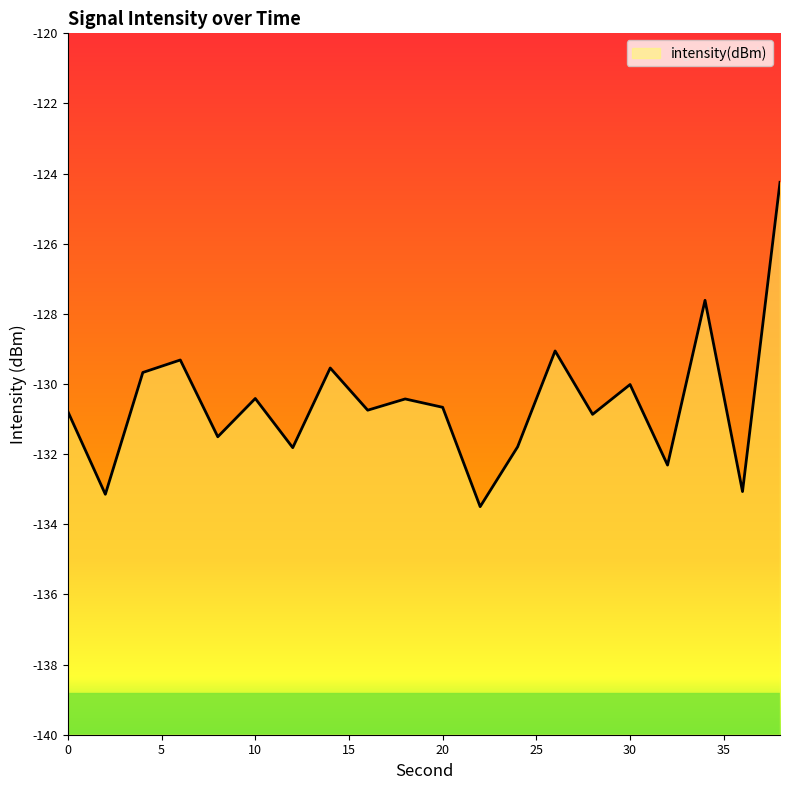

What is the difference between the maximum and minimum values?

9.2